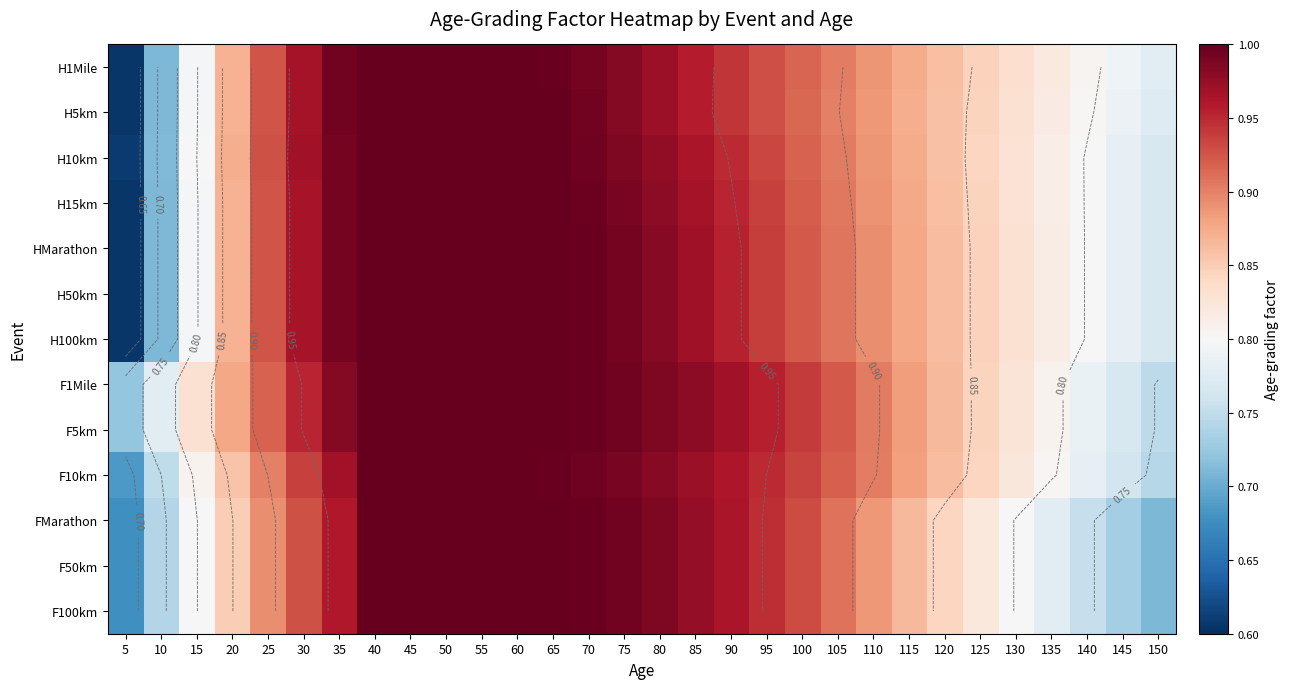

At how many categories does at least one series exceed 0?

30